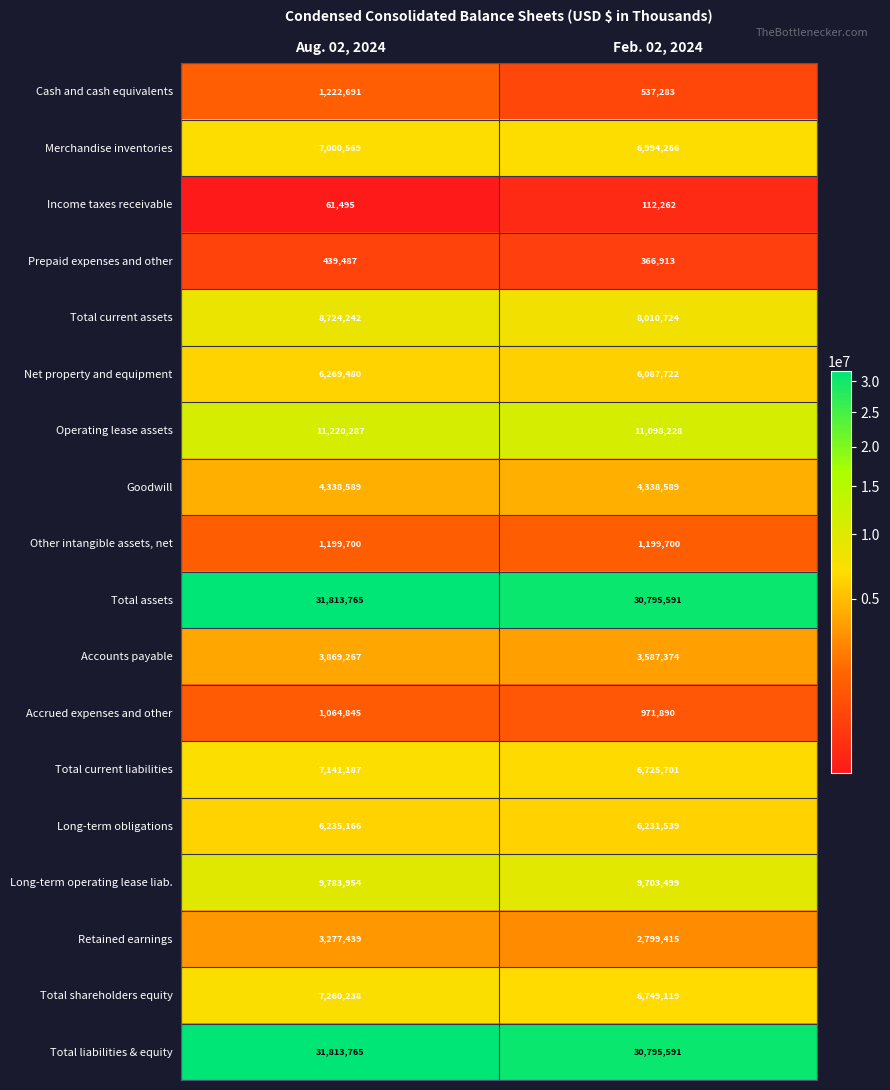

What value does the Total liabilities & equity series have at Aug. 02, 2024, to the nearest 100?

31813800